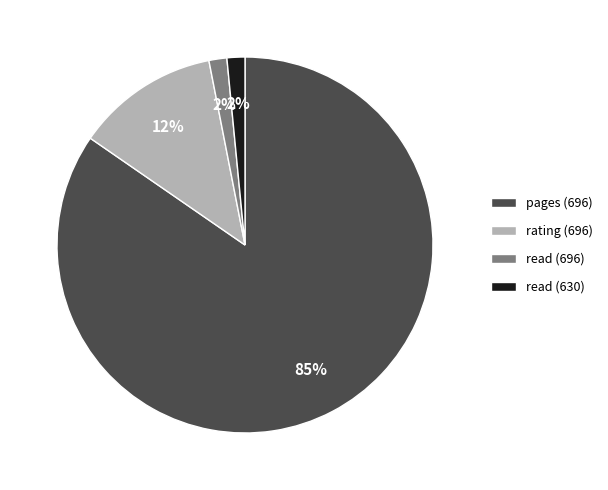

To the nearest percent, what is the average slice percentage?

25%